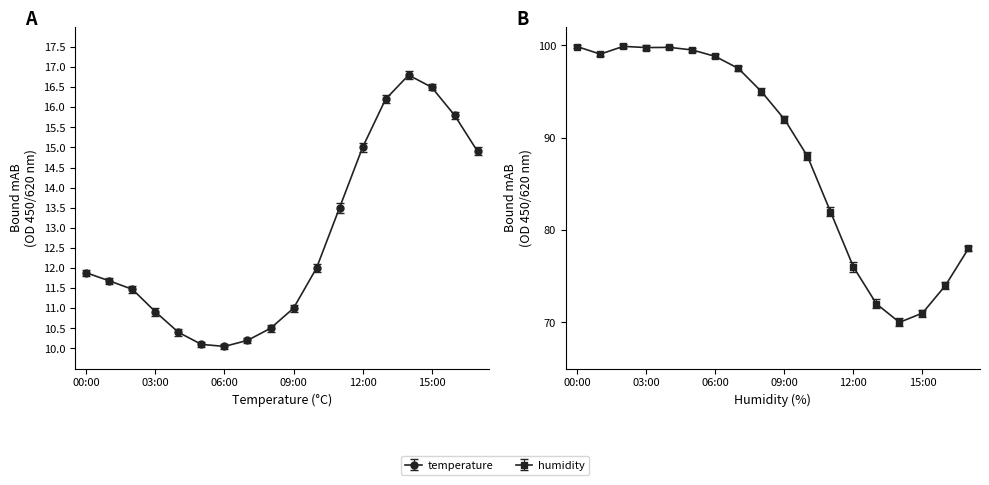

What is the difference between the second highest and second lowest values in the temperature series?

6.4